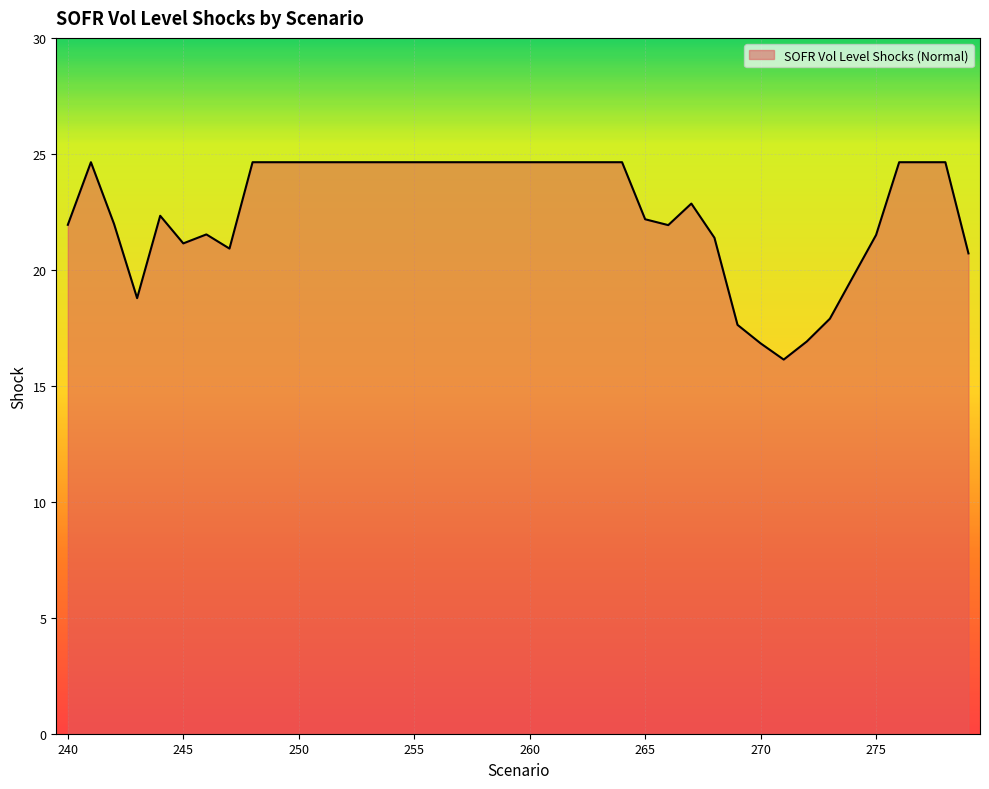

What is the difference between the maximum and minimum values?

8.5